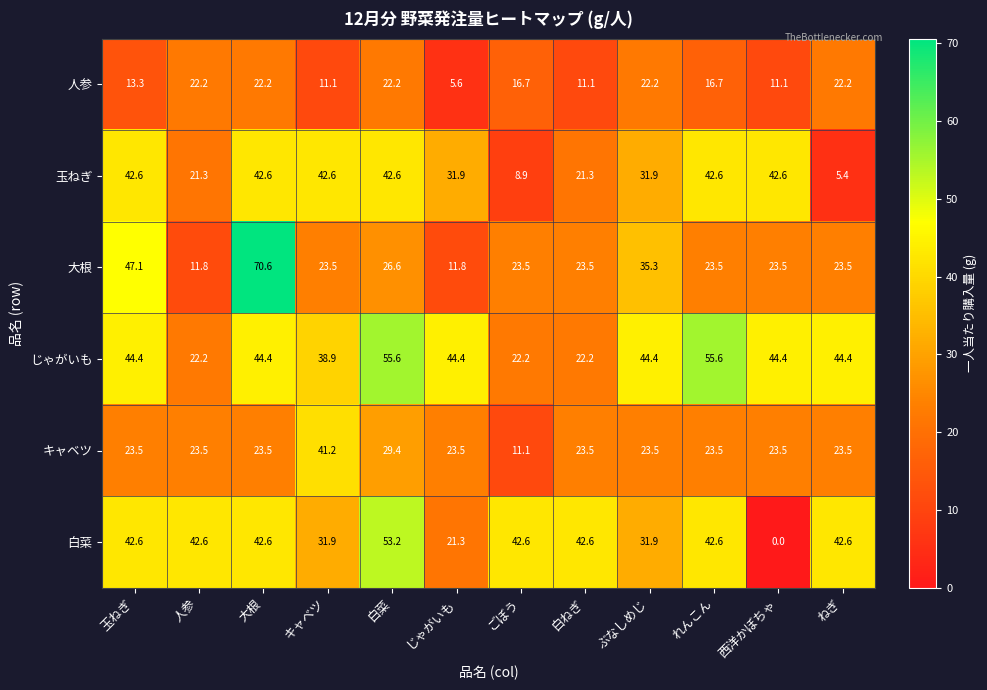

Which series has the largest total across all categories?

じゃがいも